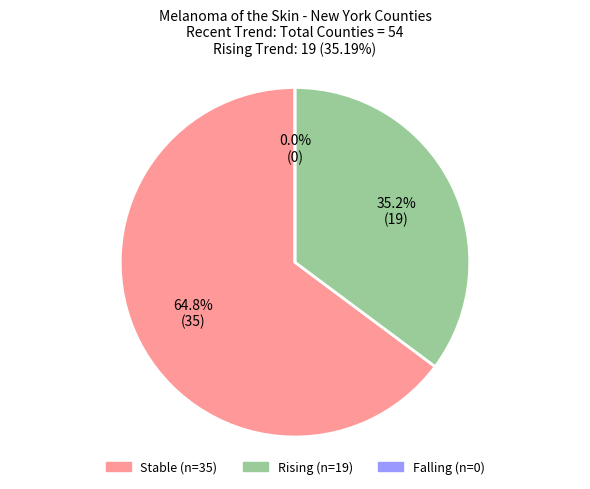

Which slice is the largest?

stable